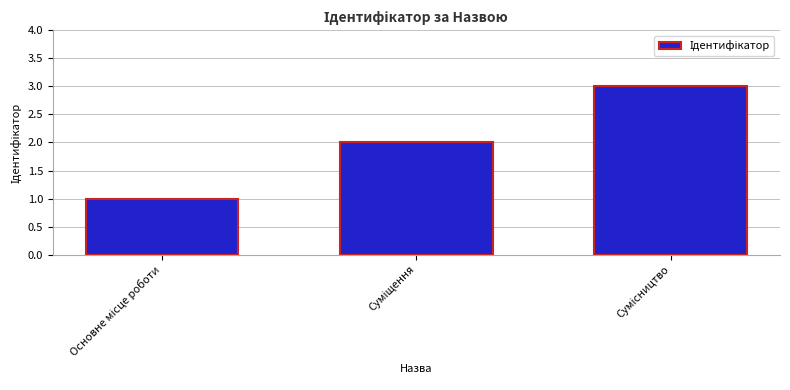

Reading left to right, extract all data points from this chart.

1	2	3